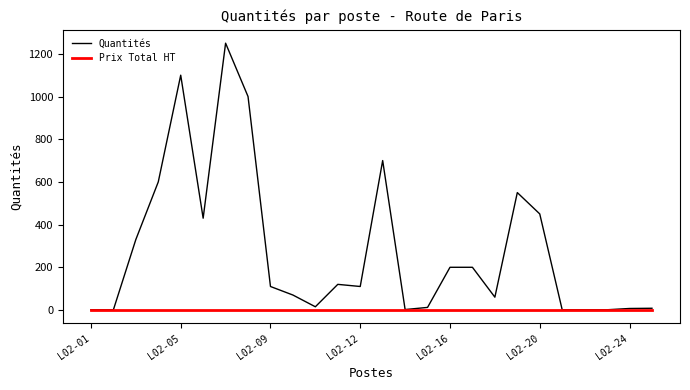

What is the maximum value for Quantités?

1250